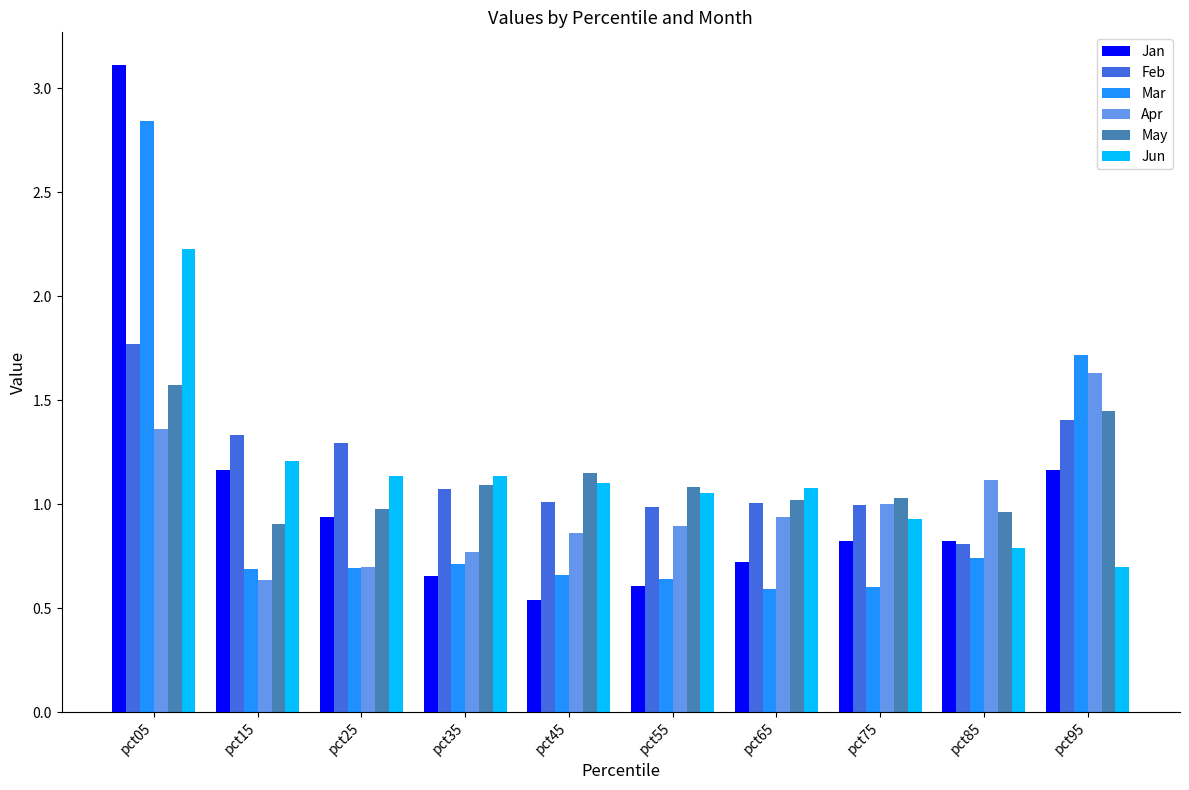

Which series has the largest range (max minus min)?

Jan